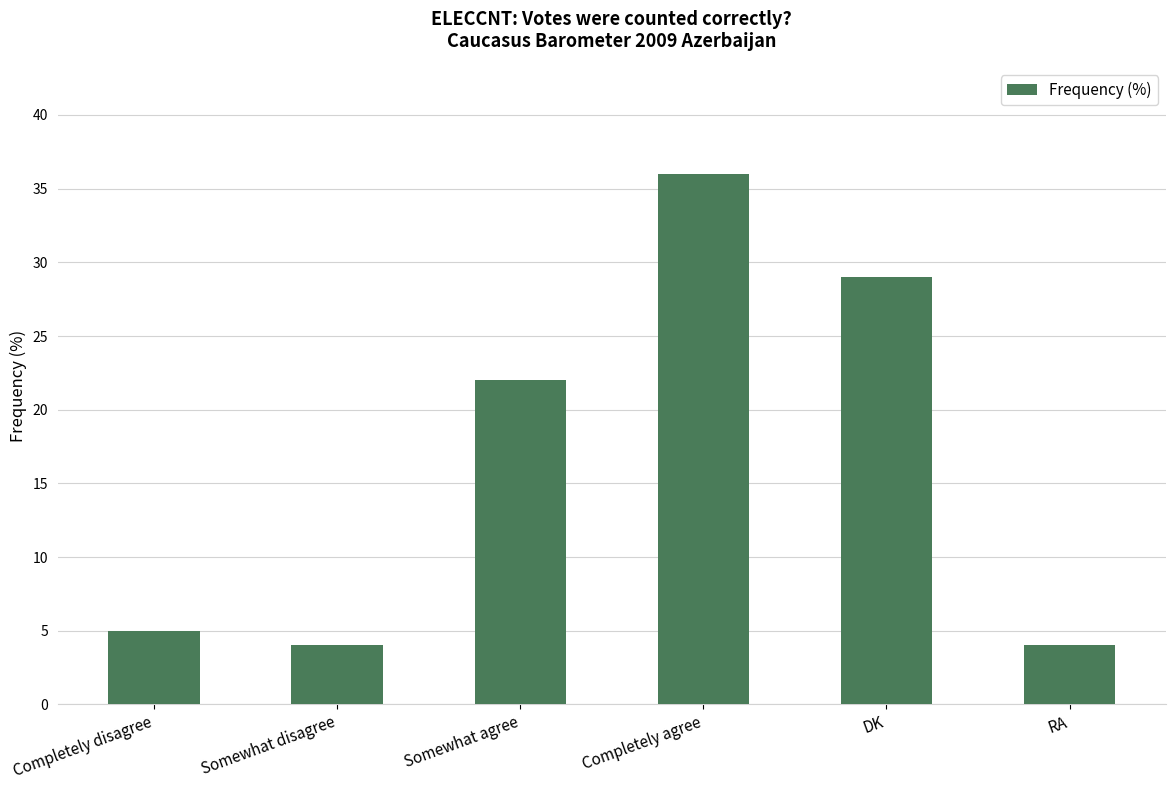

Read the value at DK.

29